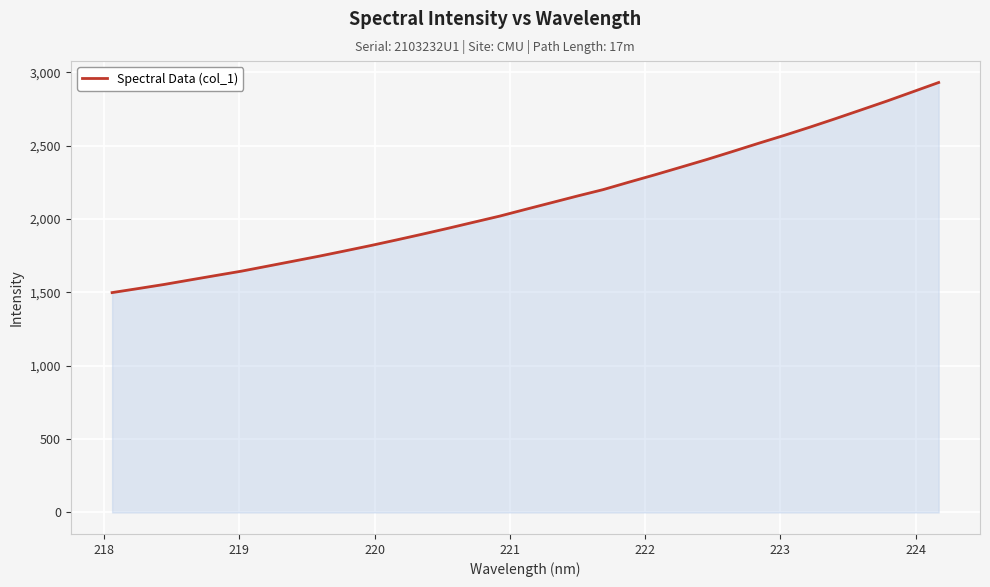

What is the difference between the maximum and minimum values?

1431.4